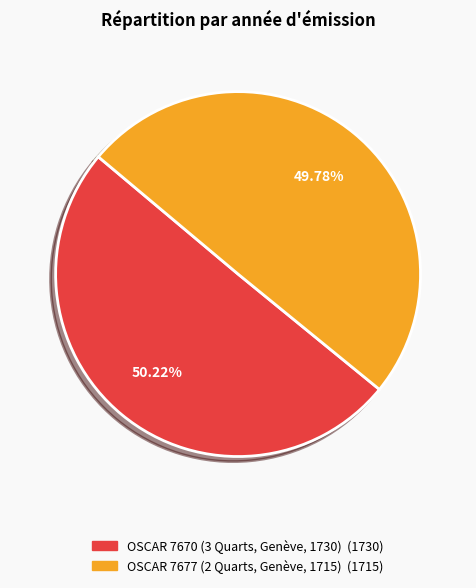

Rank the categories by value from highest to lowest.

OSCAR 7670 (3 Quarts, Genève, 1730), OSCAR 7677 (2 Quarts, Genève, 1715)